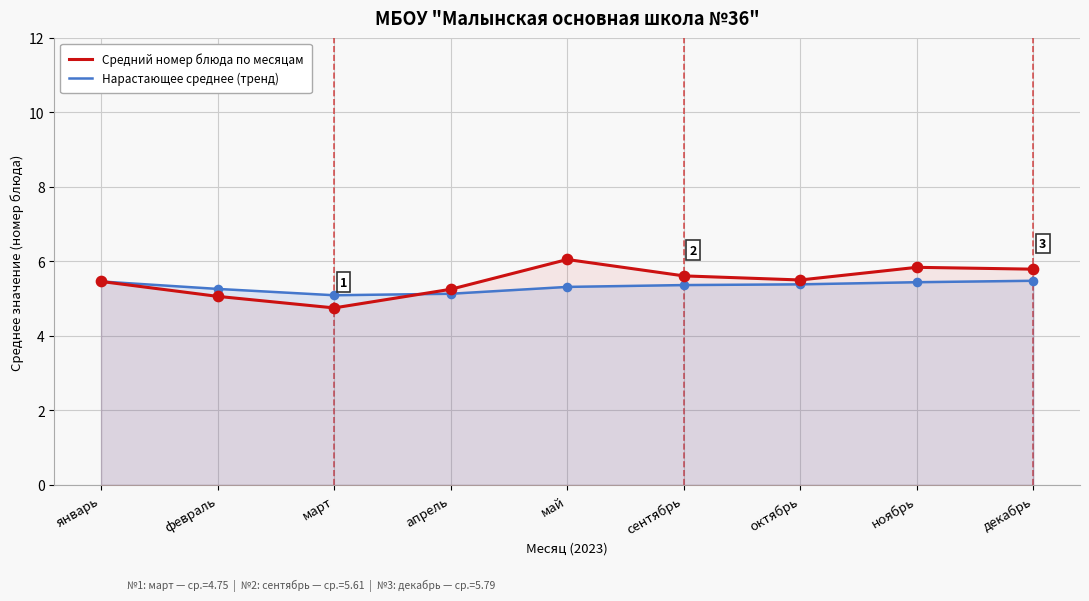

What are all the series names shown in the legend?

Средний номер блюда по месяцам, Нарастающее среднее (тренд)